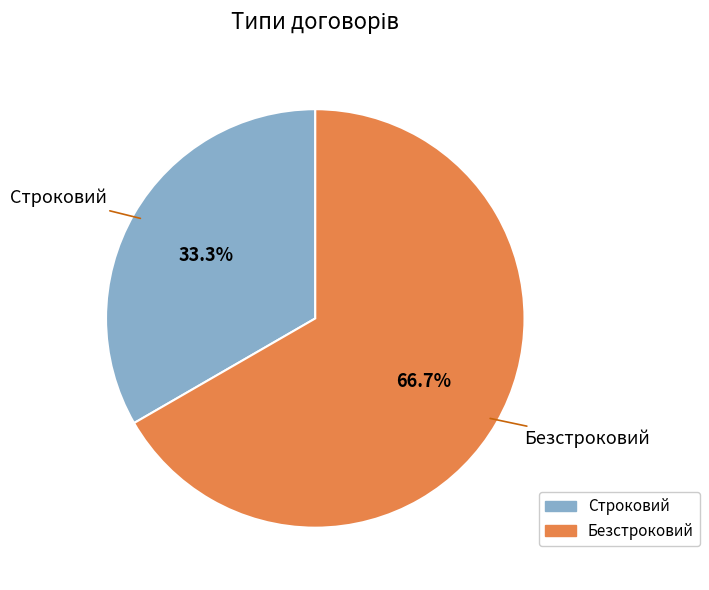

The Безстроковий slice represents 78% of the pie. True or false?

False